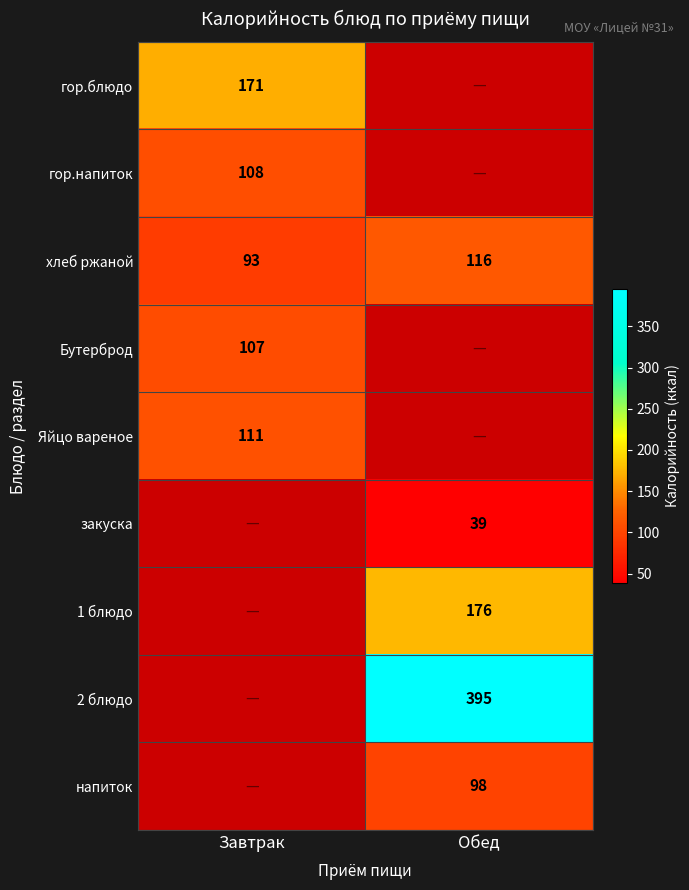

At which category does the chart reach its peak across all series?

Обед